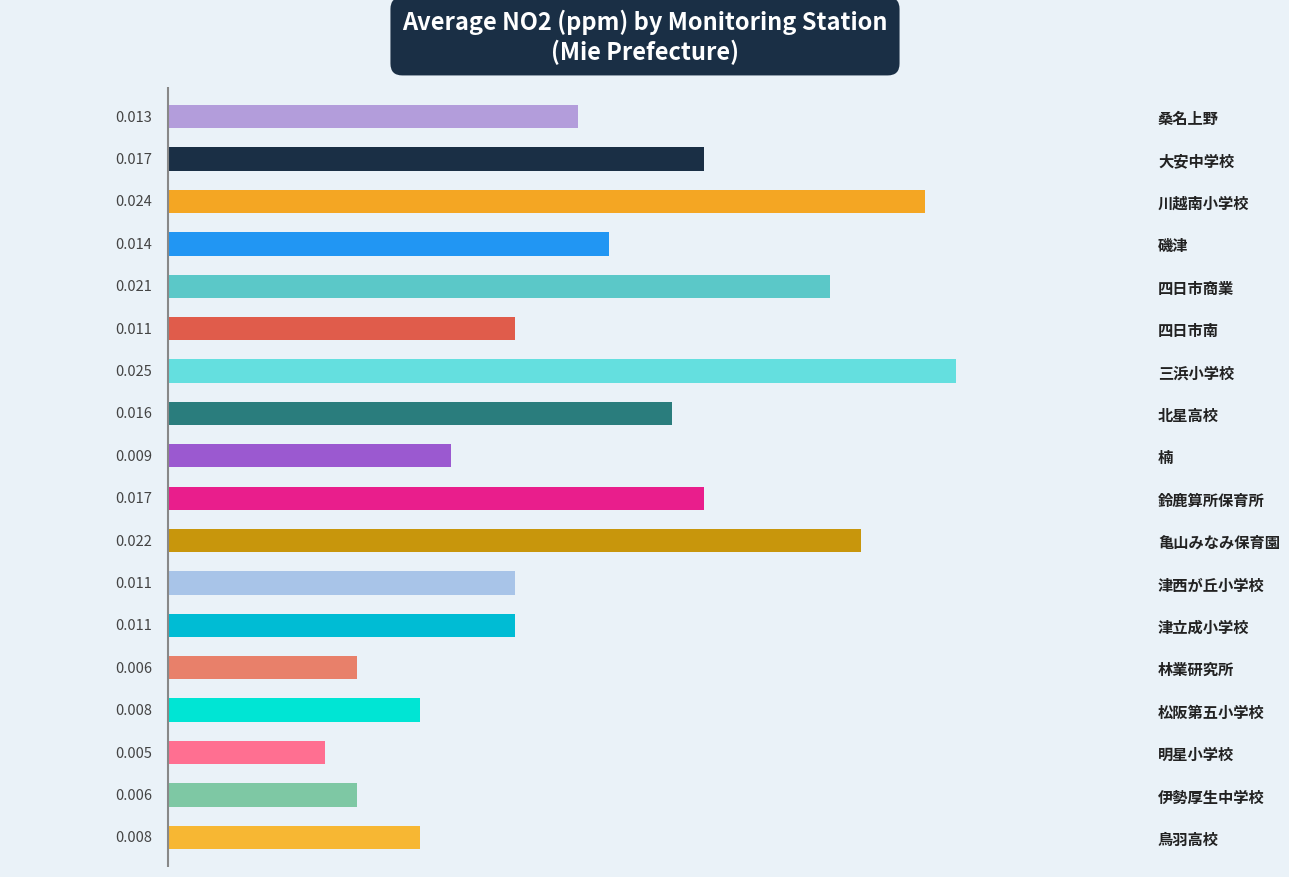

Which label corresponds to the smallest value in the chart?

明星小学校